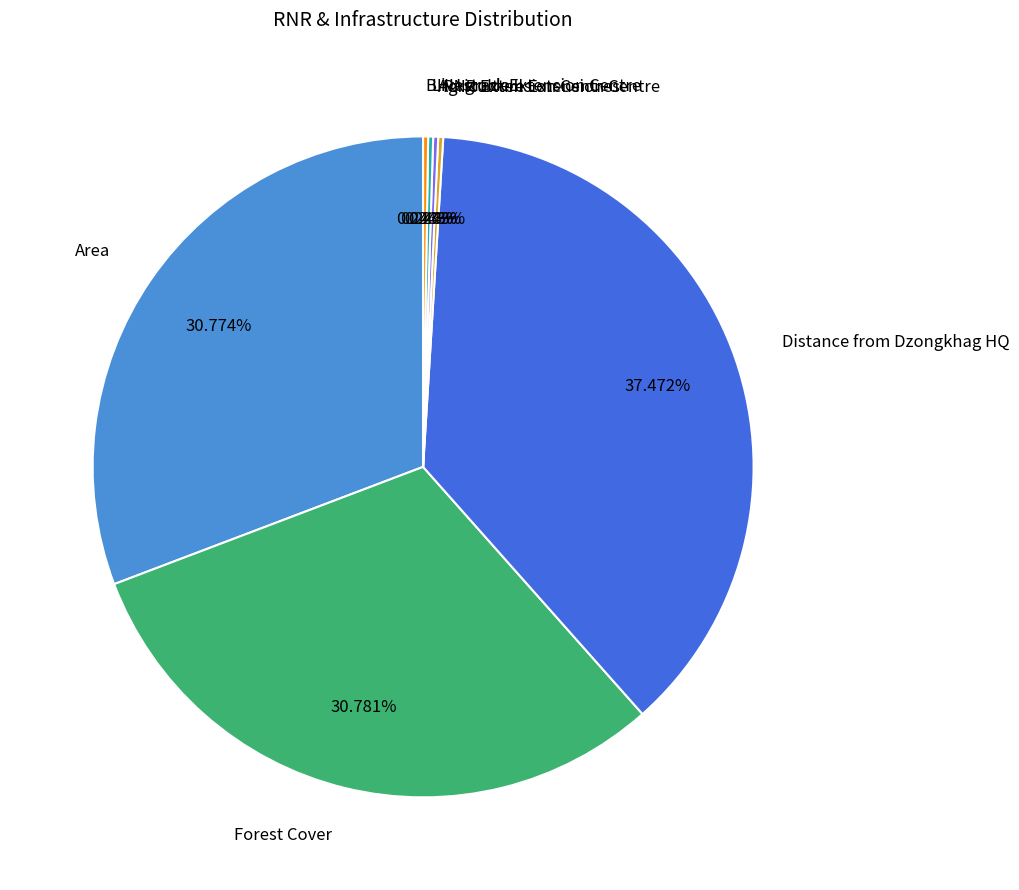

Does Forest Cover represent more than half of the total?

No